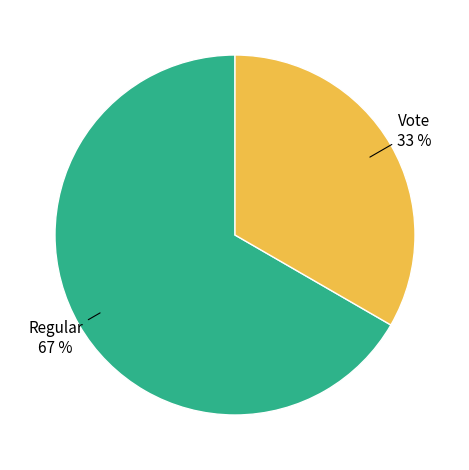

What is the majority slice?

Regular